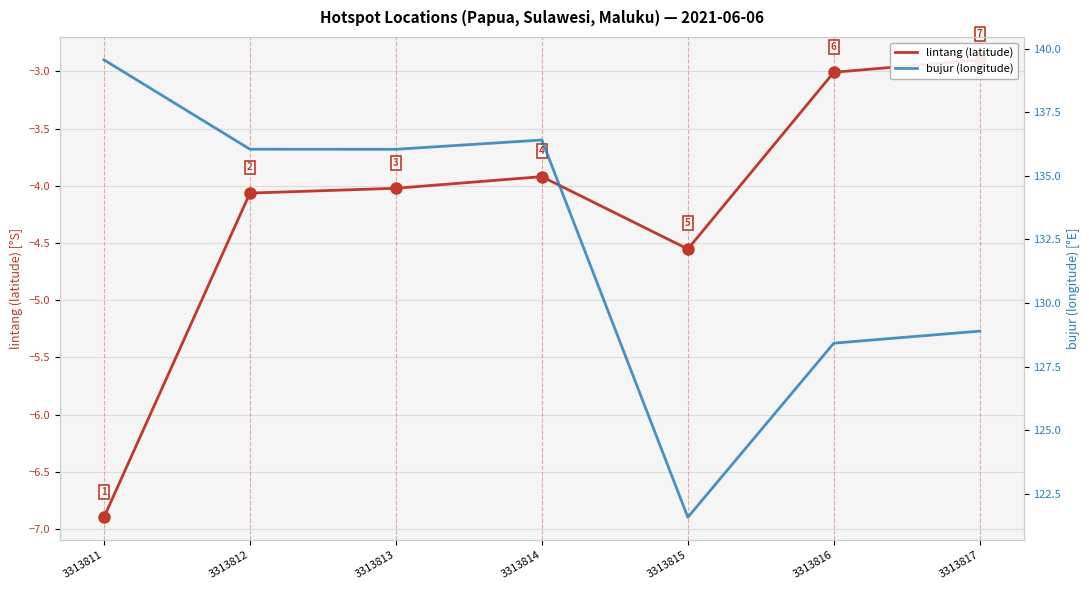

At which label is lintang (latitude) closest to -4?

3313813